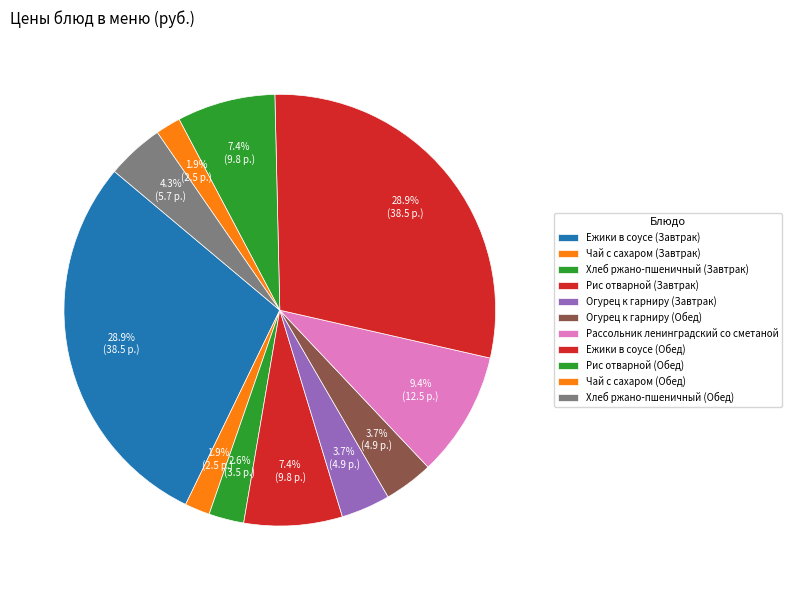

How many segments does this pie chart have?

11